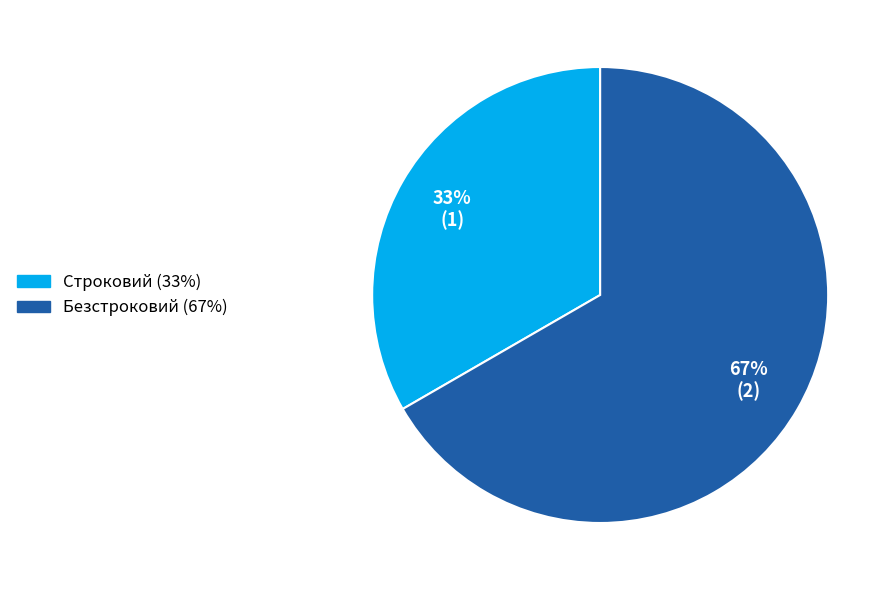

Count the number of slices in the pie.

2